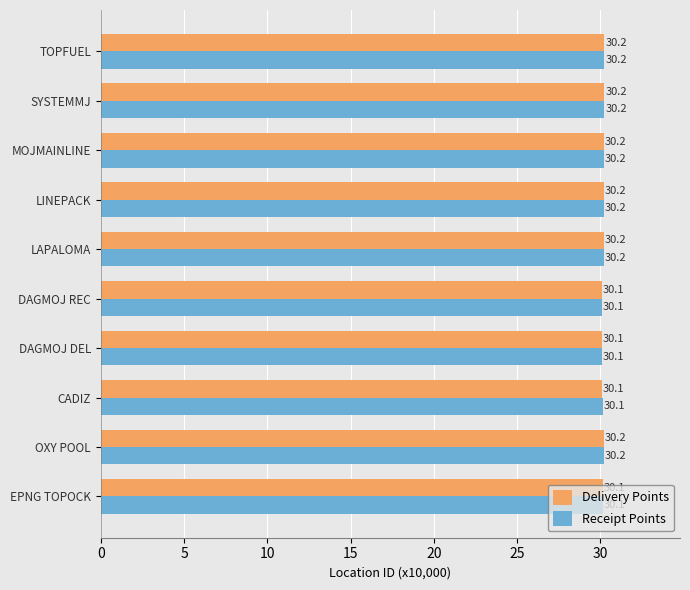

What is the average value of the Delivery Points series?

30.2